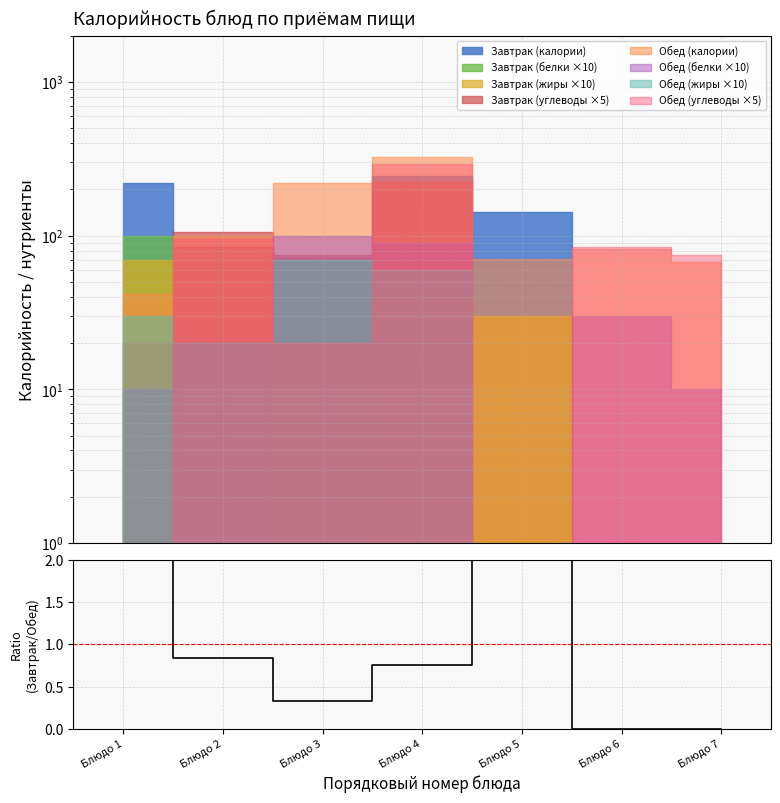

Reading left to right, transcribe all the data shown in this chart.

5.3	0.8	0.3	0.8	2.0	0.0	0.0